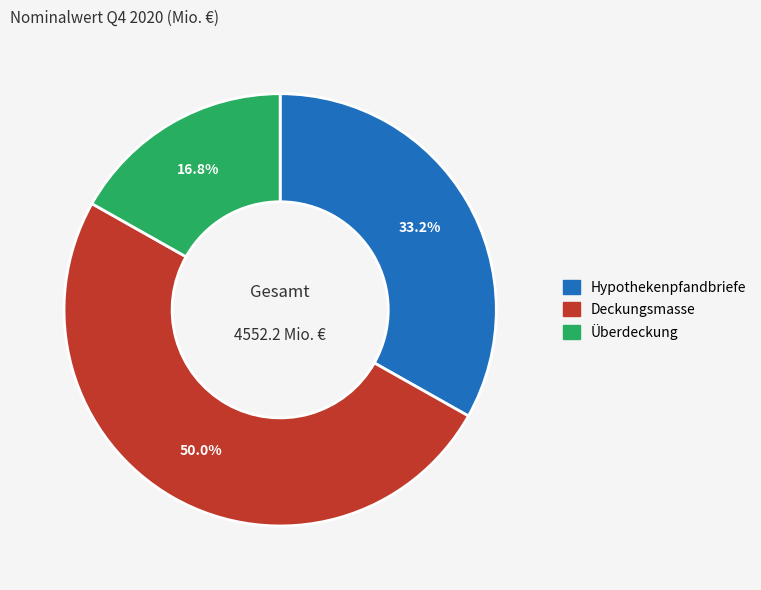

True or false: Hypothekenpfandbriefe accounts for 48% of the total.

False